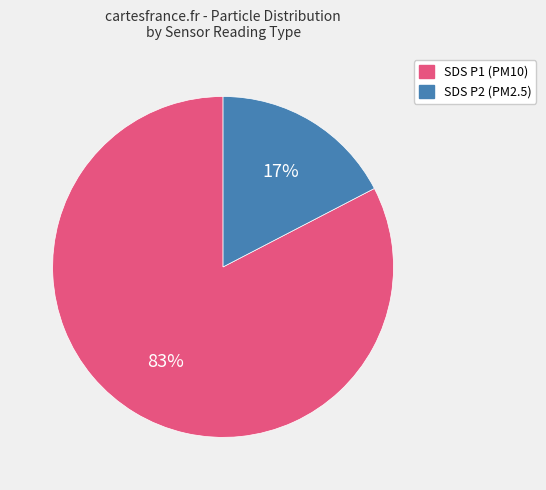

Count the number of slices in the pie.

2